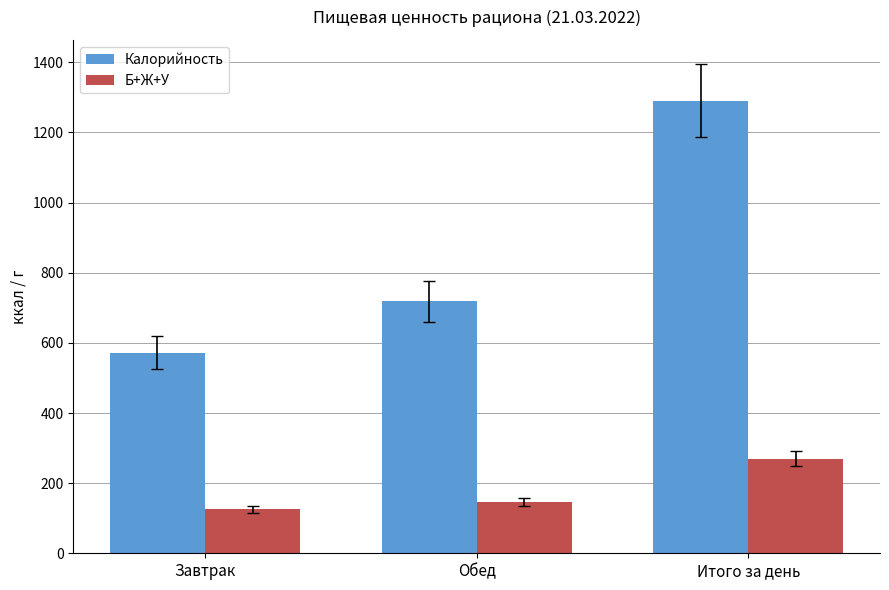

At which category does the chart reach its peak across all series?

Итого за день